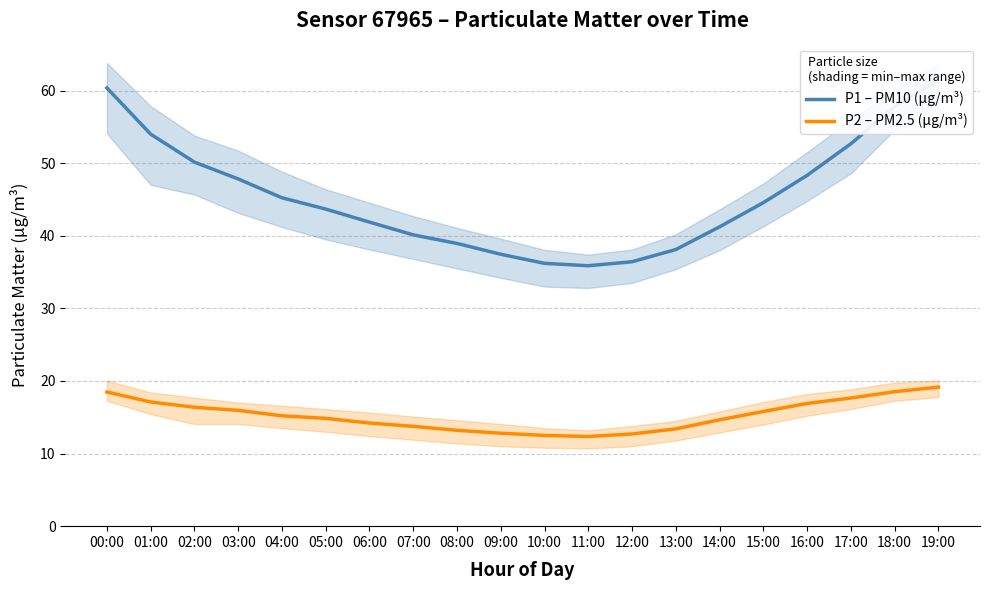

At 04:00, list the series in order from smallest to largest.

P2 – PM2.5 (µg/m³), P1 – PM10 (µg/m³)